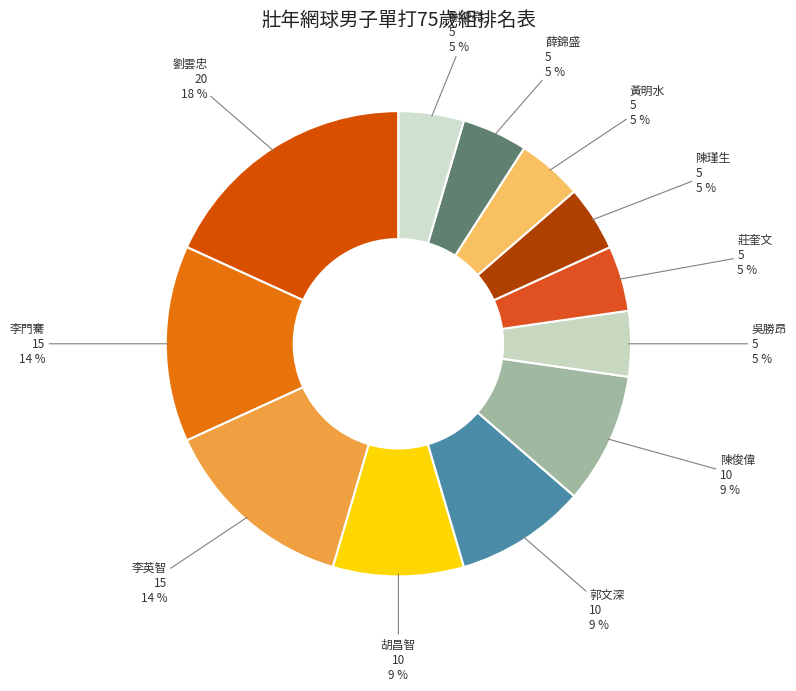

How many slices are in this pie chart?

12